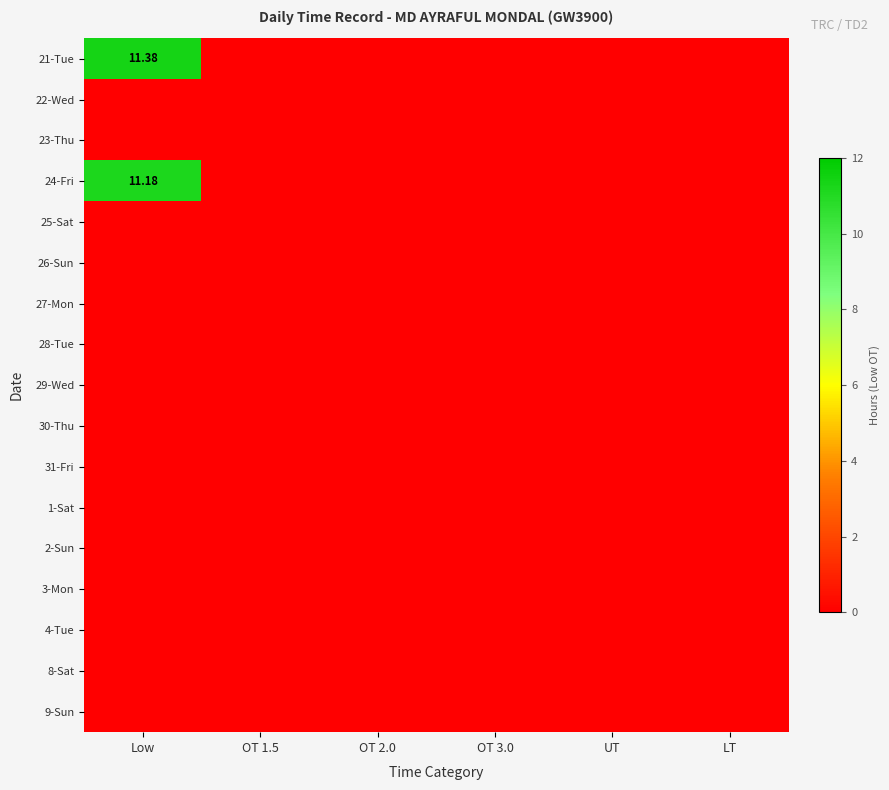

Which label corresponds to the largest value in the chart?

Low